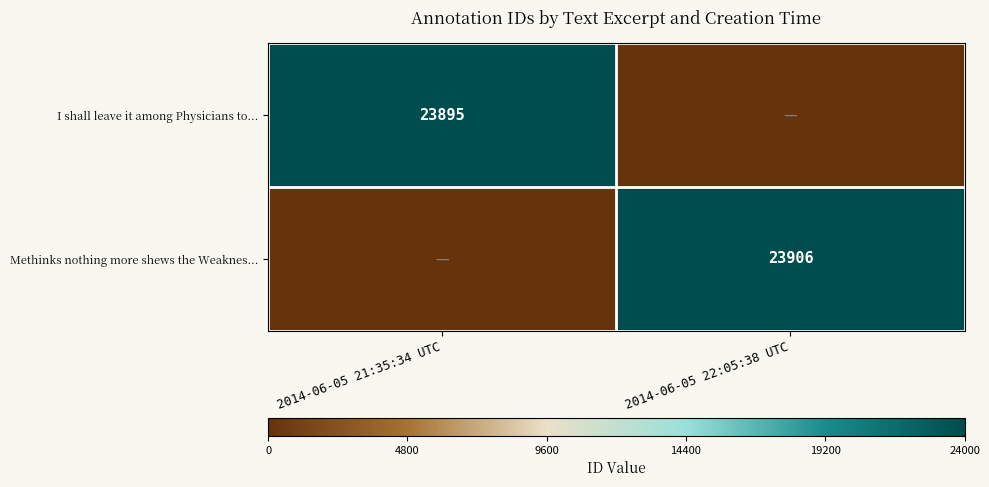

Is it true that I shall leave it among Physicians to... equals 23895 at 2014-06-05 21:35:34 UTC?

True